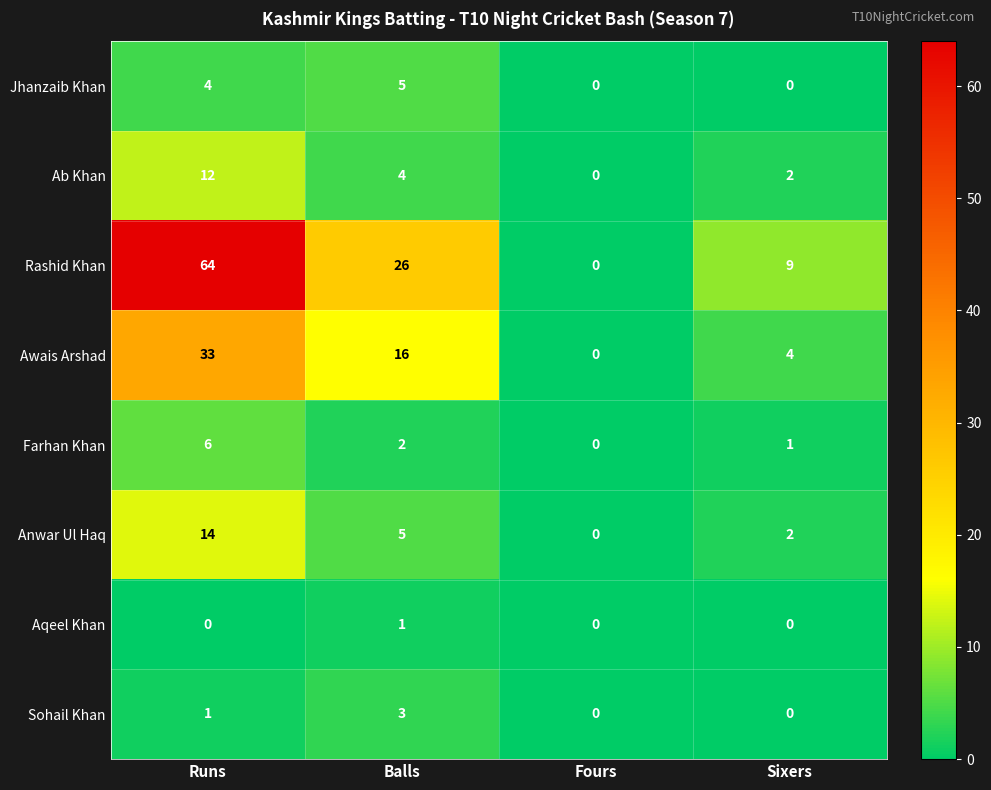

Is it true that Ab Khan equals 4 at Balls?

True